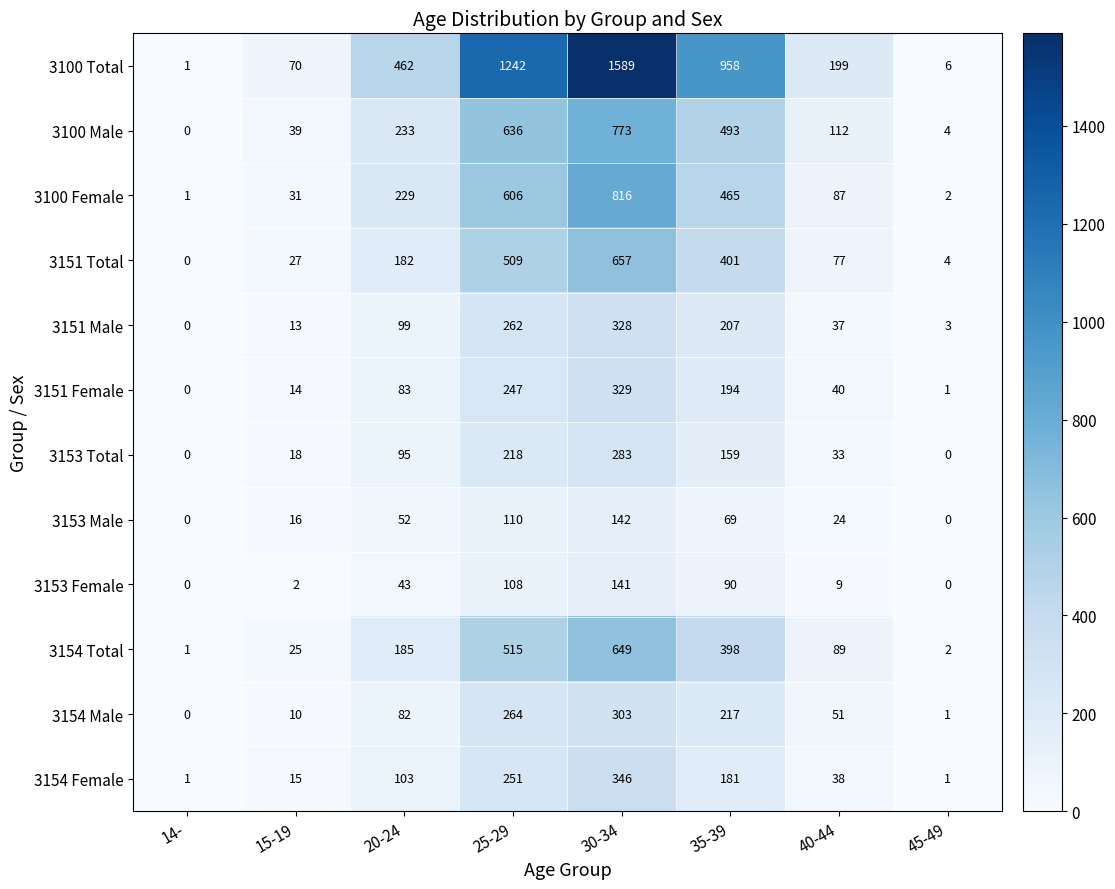

Read the 3100 Male value at 15-19.

39